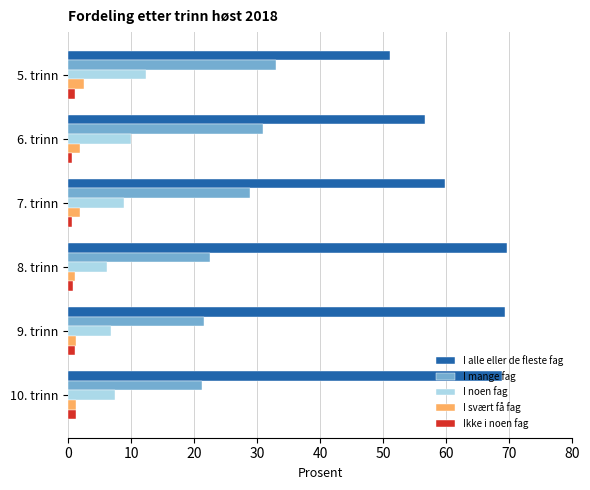

Is it true that Ikke i noen fag equals 1.1 at 9. trinn?

True